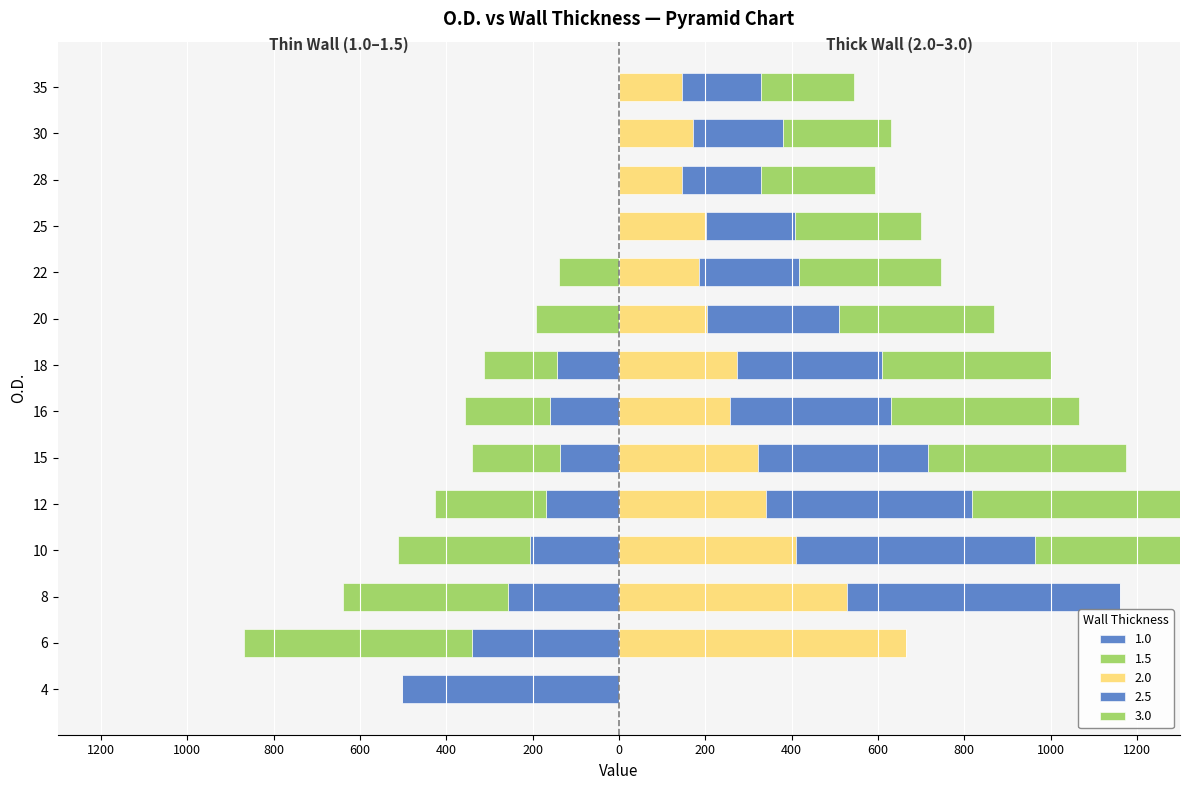

At how many categories does at least one series exceed -281?

14